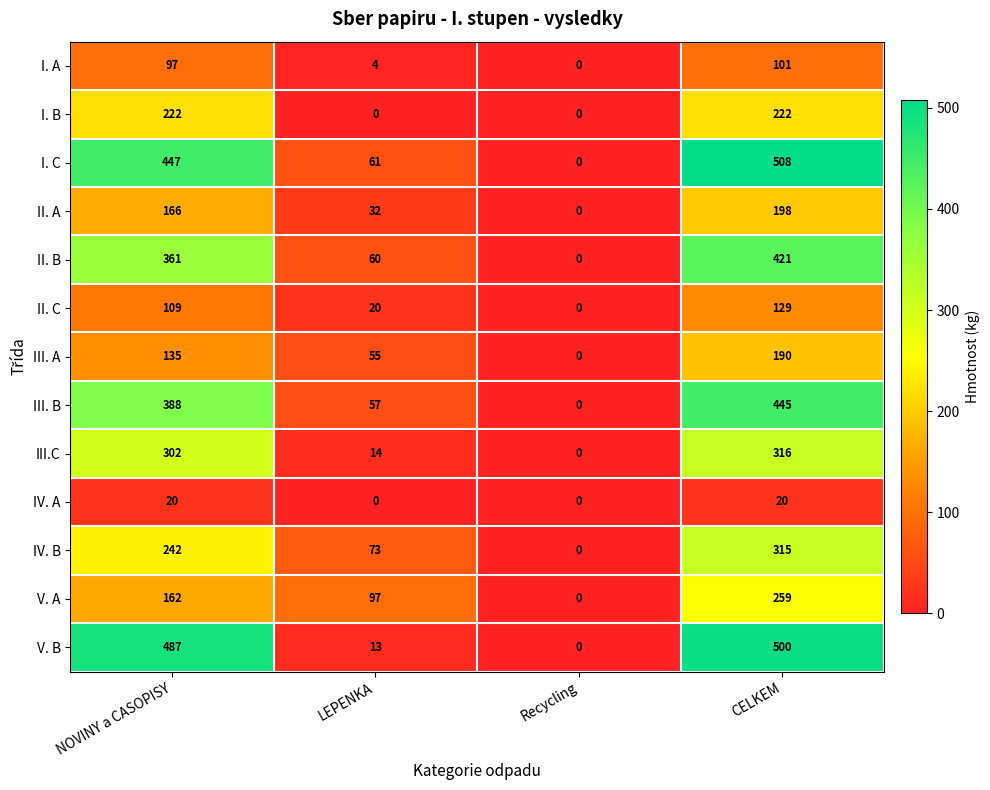

How many data points does each series have?

4